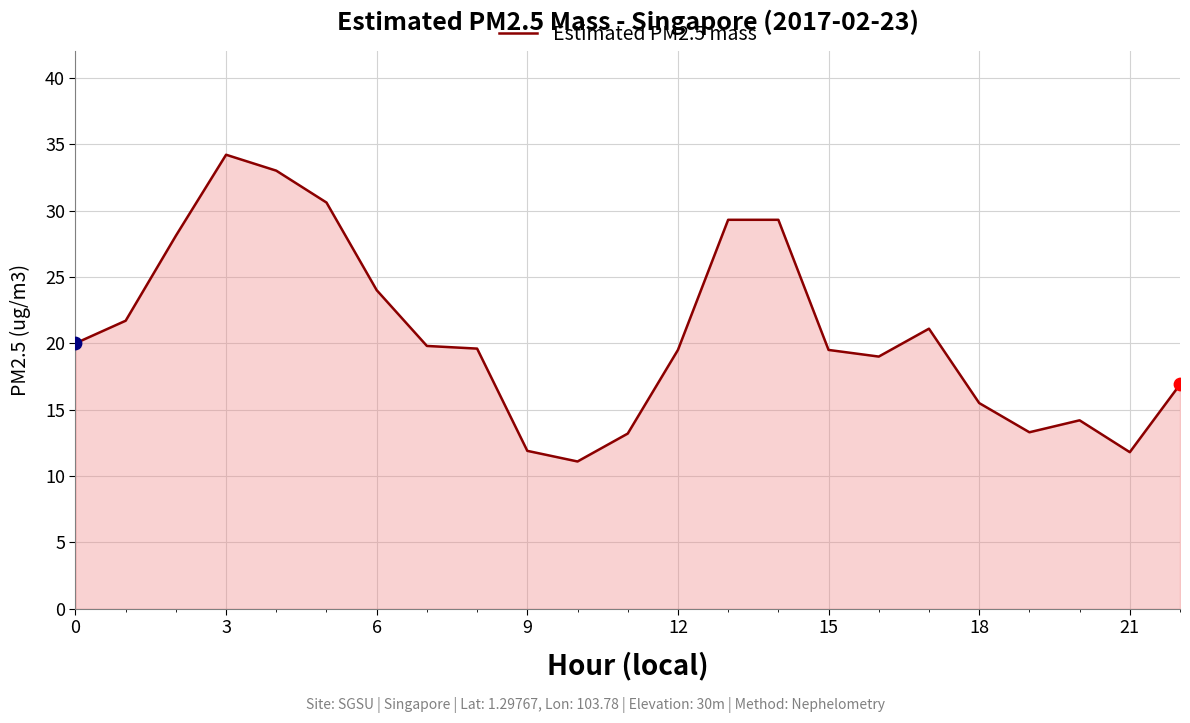

What is the smallest value displayed?

11.1